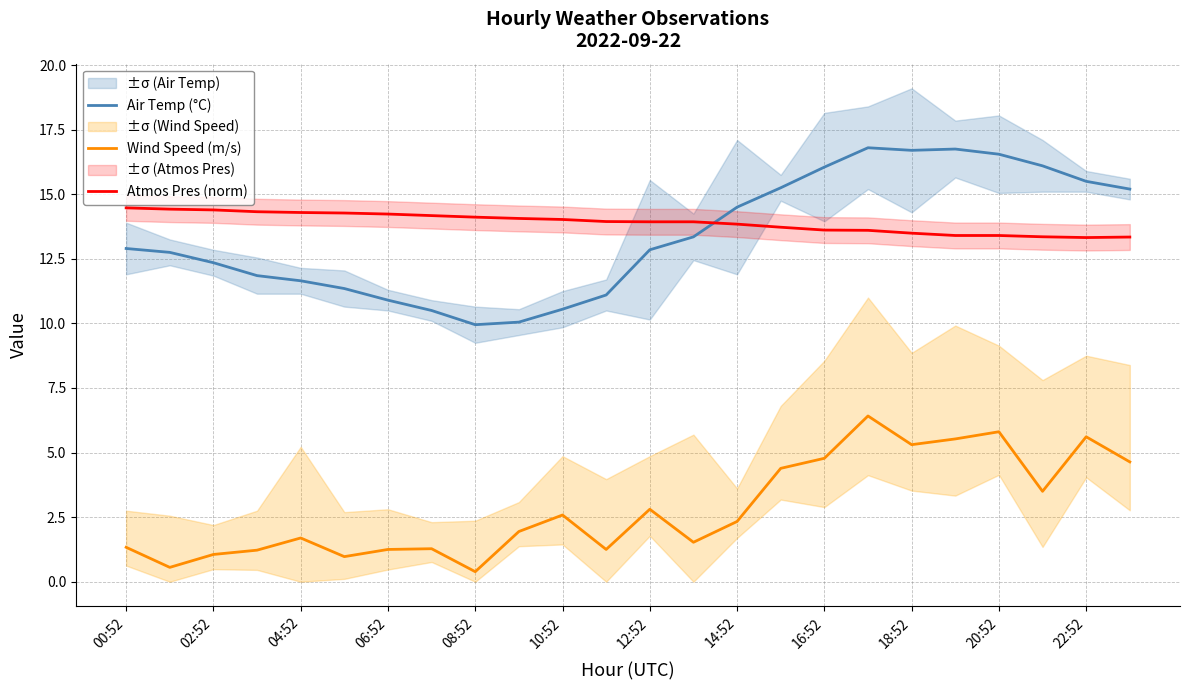

How many lines are shown in the chart?

3